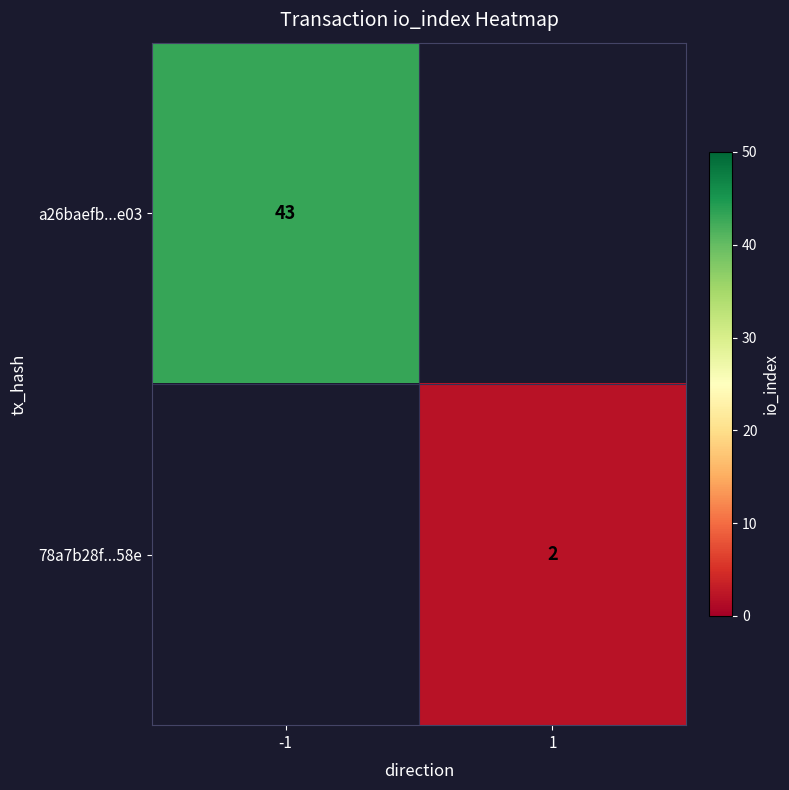

The value of a26baefb...e03 at -1 is 22.1. True or false?

False